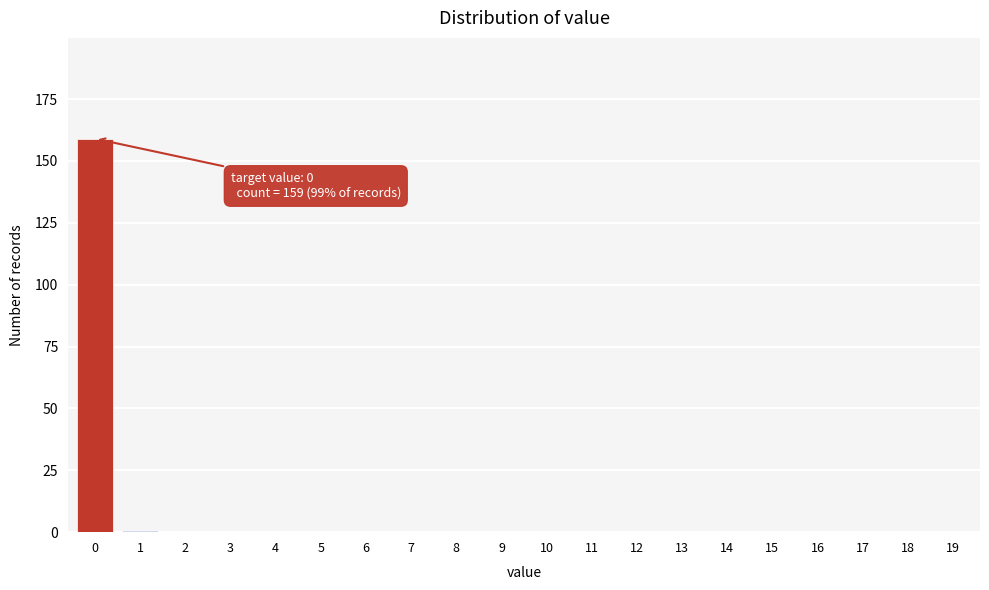

Reading right to left, transcribe all the data shown in this chart.

19=0	18=0	17=0	16=0	15=0	14=0	13=0	12=0	11=0	10=0	9=0	8=0	7=0	6=0	5=0	4=0	3=0	2=0	1=1	0=159